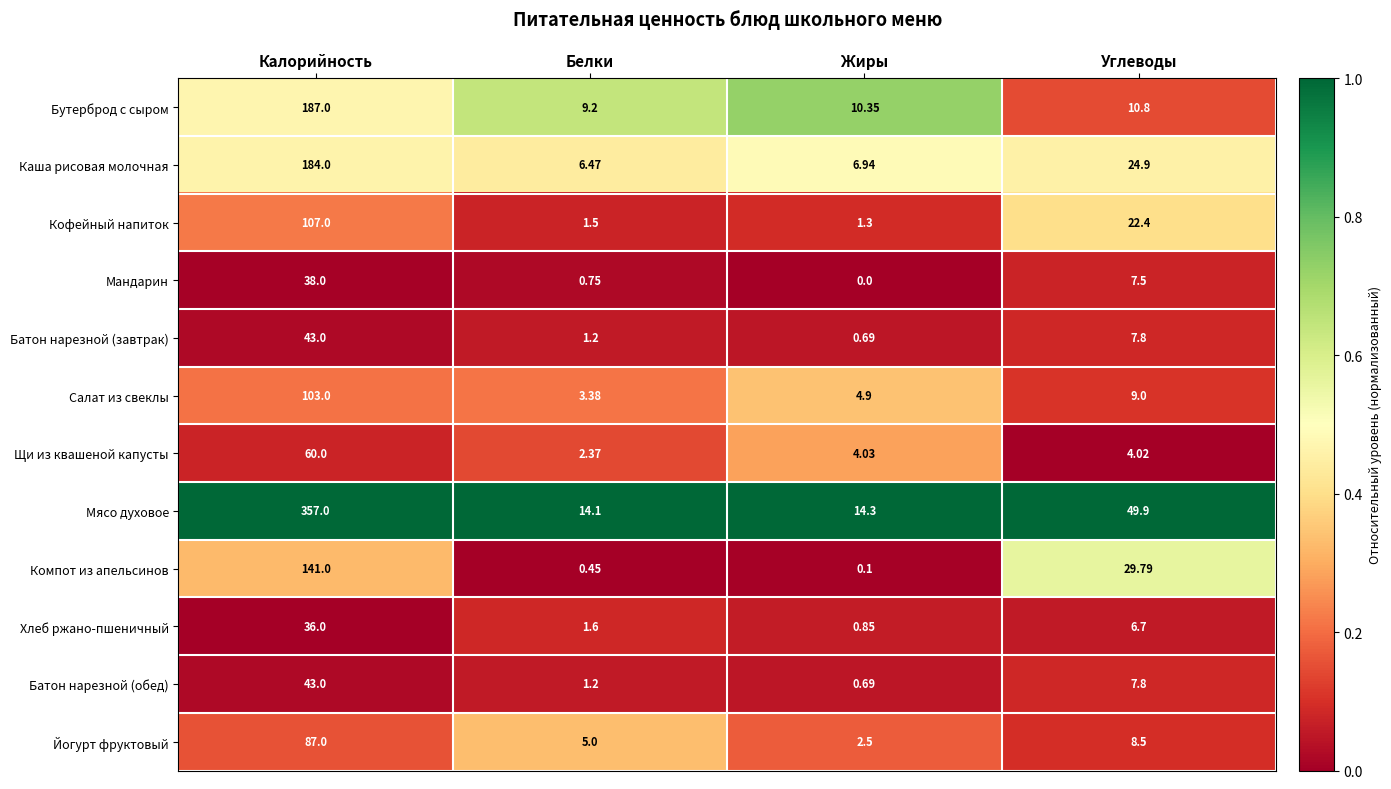

Where is Йогурт фруктовый nearest to the value 44?

Углеводы